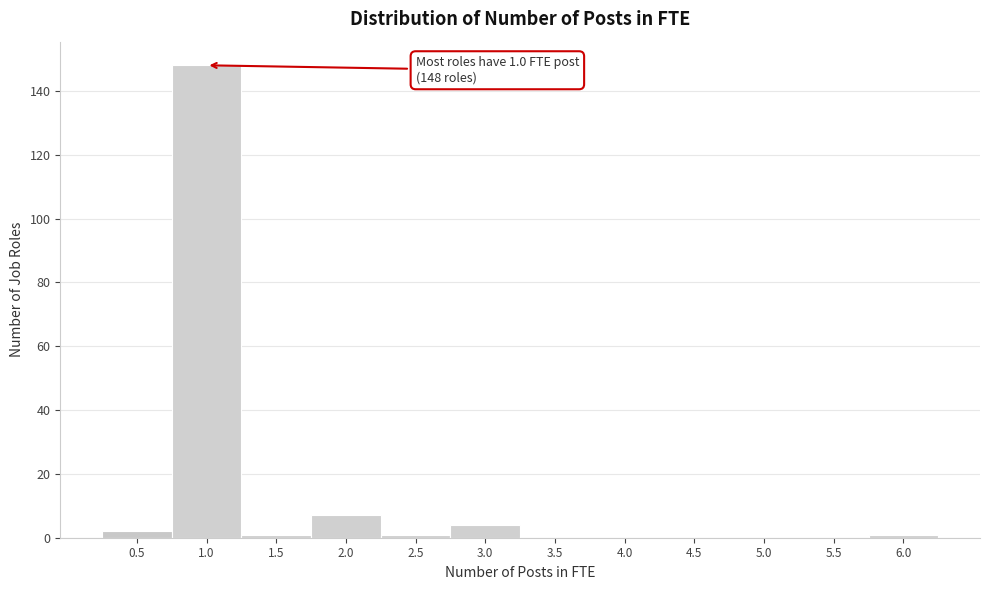

Reading left to right, extract all data points from this chart.

0.5=2	1.0=148	1.5=1	2.0=7	2.5=1	3.0=4	3.5=0	4.0=0	4.5=0	5.0=0	5.5=0	6.0=1